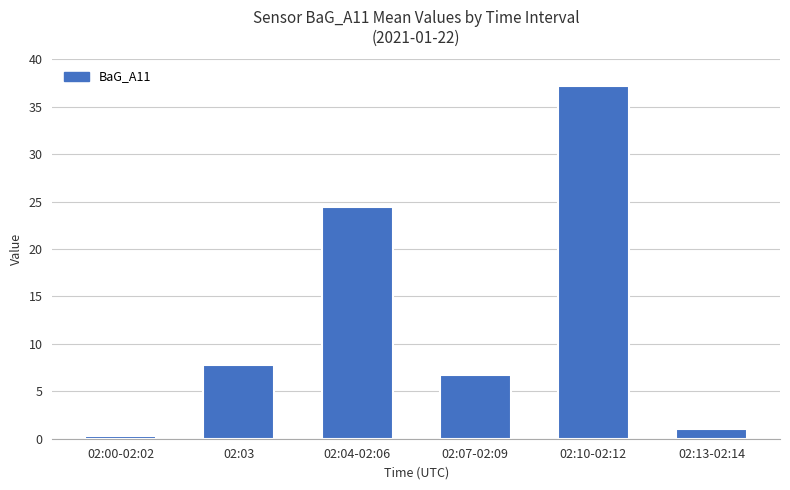

What is the sum of the values at 02:10-02:12 and 02:07-02:09?

43.9